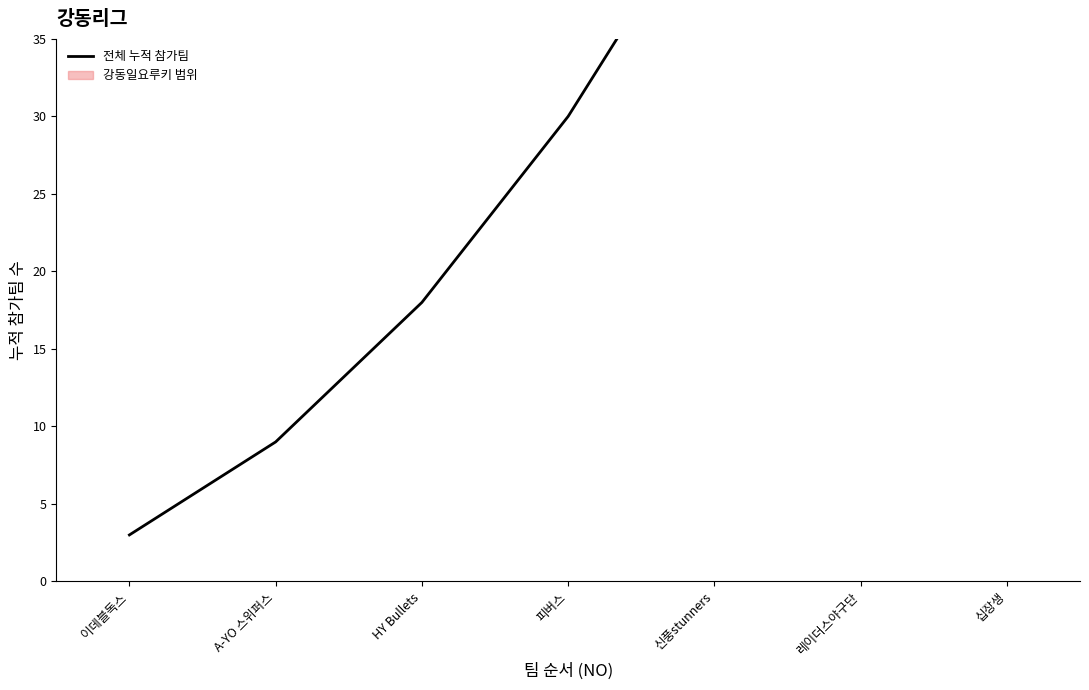

What is the change in value from HY Bullets to 십장생?

+66